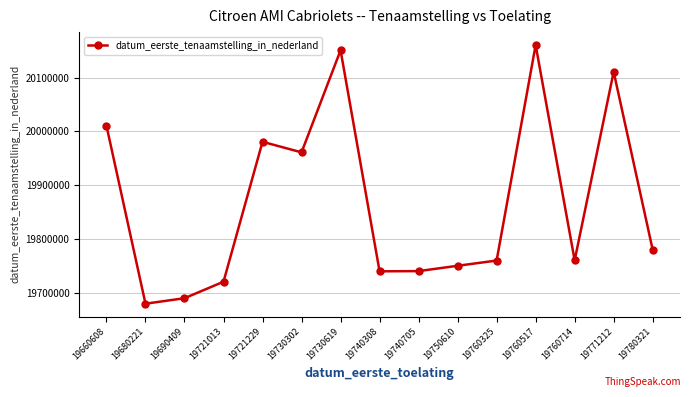

Which has a higher value, 19760714 or 19780321?

19780321